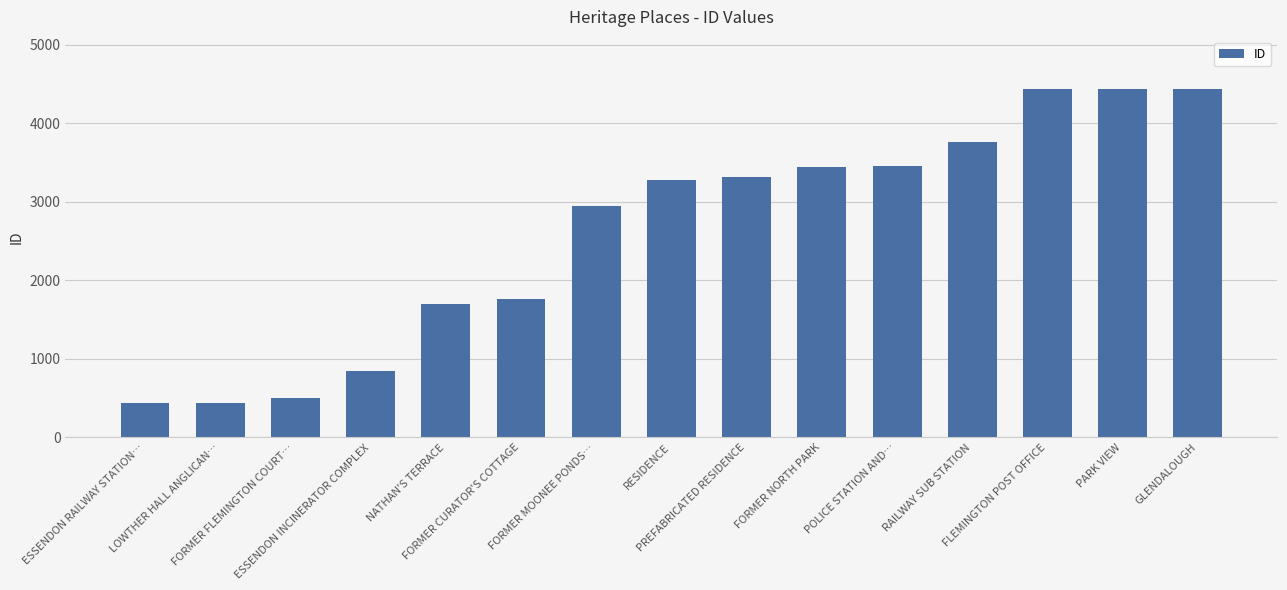

What is the minimum value shown in the chart?

438